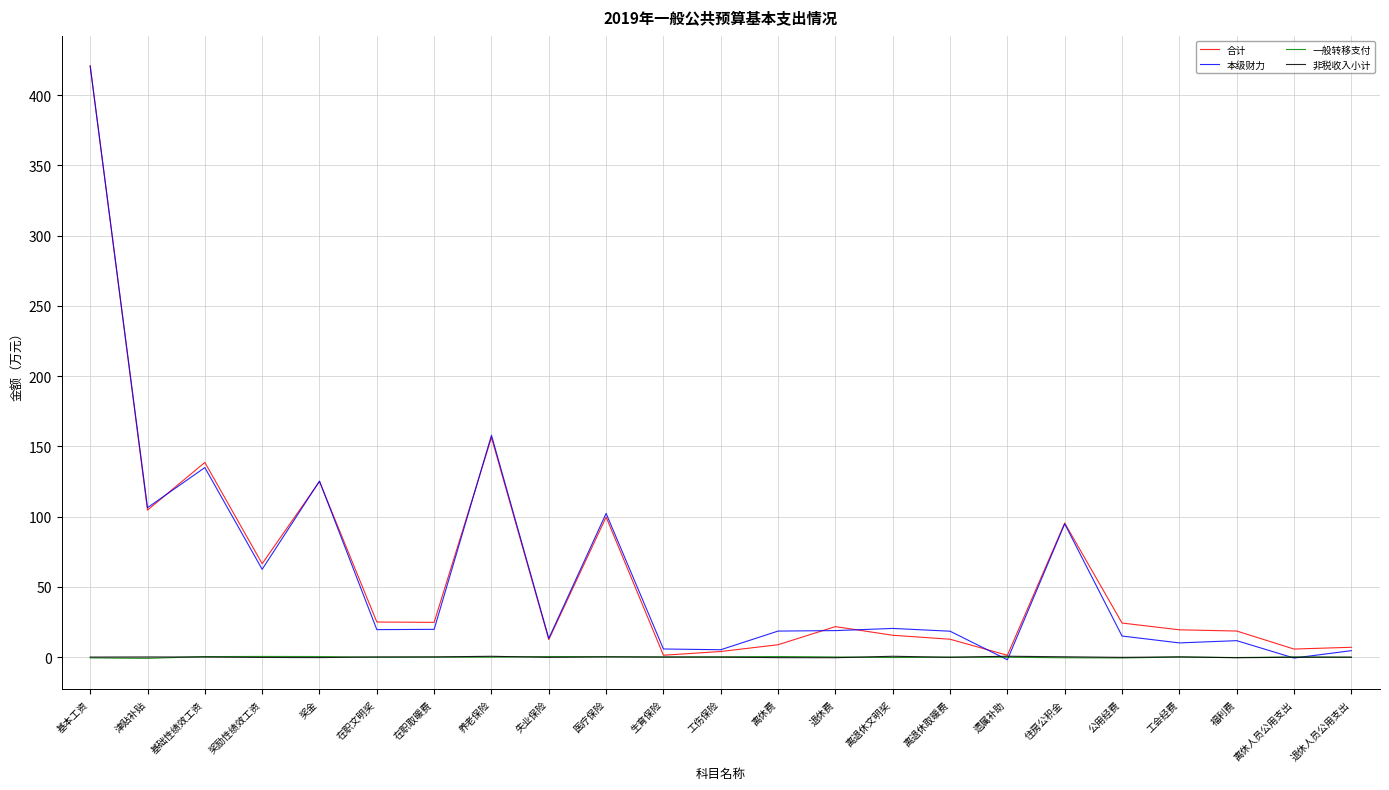

Reading left to right, extract all data points from this chart.

合计: 基本工资=421.1	津贴补贴=104.6	基础性绩效工资=138.6	奖励性绩效工资=66.5	奖金=125.0	在职文明奖=25.0	在职取暖费=24.7	养老保险=156.3	失业保险=12.4	医疗保险=99.7	生育保险=1.3	工伤保险=4.0	离休费=8.8	退休费=21.7	离退休文明奖=15.5	离退休取暖费=12.7	遗属补助=1.3	住房公积金=95.4	公用经费=24.2	工会经费=19.4	福利费=18.6	离休人员公用支出=5.7	退休人员公用支出=7.0
本级财力: 基本工资=420.6	津贴补贴=106.4	基础性绩效工资=134.9	奖励性绩效工资=62.5	奖金=125.3	在职文明奖=19.6	在职取暖费=19.8	养老保险=157.9	失业保险=13.3	医疗保险=102.3	生育保险=5.8	工伤保险=5.2	离休费=18.5	退休费=18.9	离退休文明奖=20.4	离退休取暖费=18.4	遗属补助=-1.9	住房公积金=94.9	公用经费=15.0	工会经费=10.1	福利费=11.7	离休人员公用支出=-0.7	退休人员公用支出=4.6
一般转移支付: 基本工资=-0.6	津贴补贴=-0.9	基础性绩效工资=0.3	奖励性绩效工资=0.5	奖金=0.4	在职文明奖=-0.1	在职取暖费=-0.0	养老保险=-0.1	失业保险=0.4	医疗保险=0.3	生育保险=0.0	工伤保险=0.2	离休费=0.4	退休费=0.1	离退休文明奖=-0.3	离退休取暖费=-0.0	遗属补助=-0.1	住房公积金=-0.5	公用经费=-0.6	工会经费=0.0	福利费=-0.3	离休人员公用支出=0.1	退休人员公用支出=-0.2
非税收入小计: 基本工资=0.0	津贴补贴=0.1	基础性绩效工资=0.1	奖励性绩效工资=-0.3	奖金=-0.4	在职文明奖=0.1	在职取暖费=0.1	养老保险=0.6	失业保险=-0.2	医疗保险=0.1	生育保险=0.1	工伤保险=-0.1	离休费=-0.4	退休费=-0.4	离退休文明奖=0.6	离退休取暖费=-0.1	遗属补助=0.6	住房公积金=0.2	公用经费=-0.2	工会经费=0.1	福利费=-0.4	离休人员公用支出=-0.1	退休人员公用支出=0.0